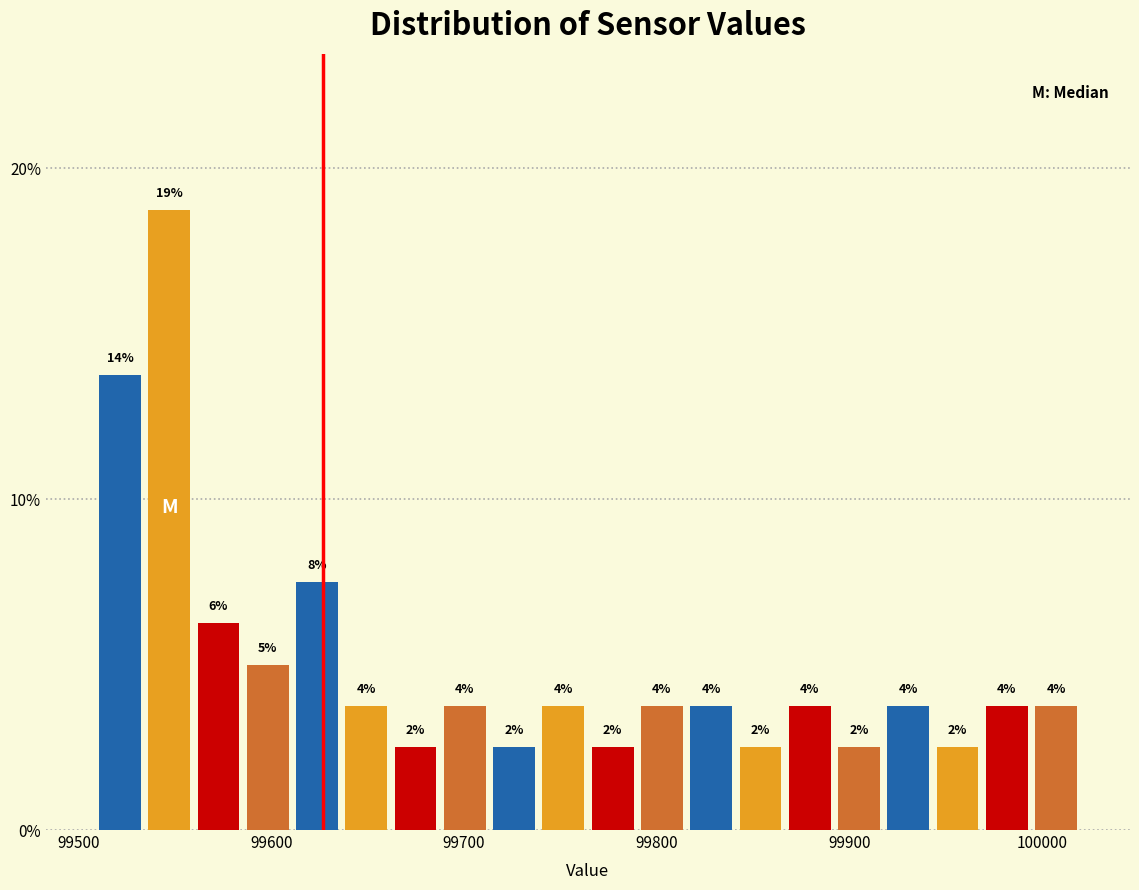

Read against the x-axis, roughly where is the centre of the tallest bar?

99550